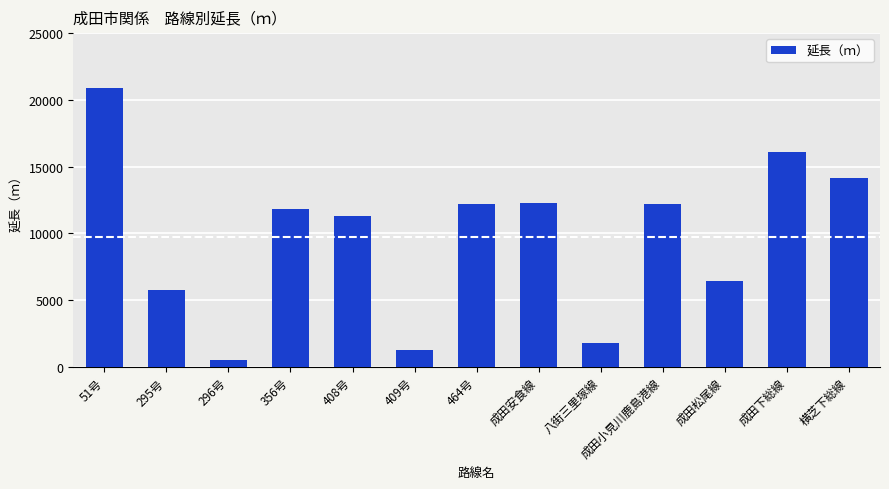

What position from the left is 408号?

5